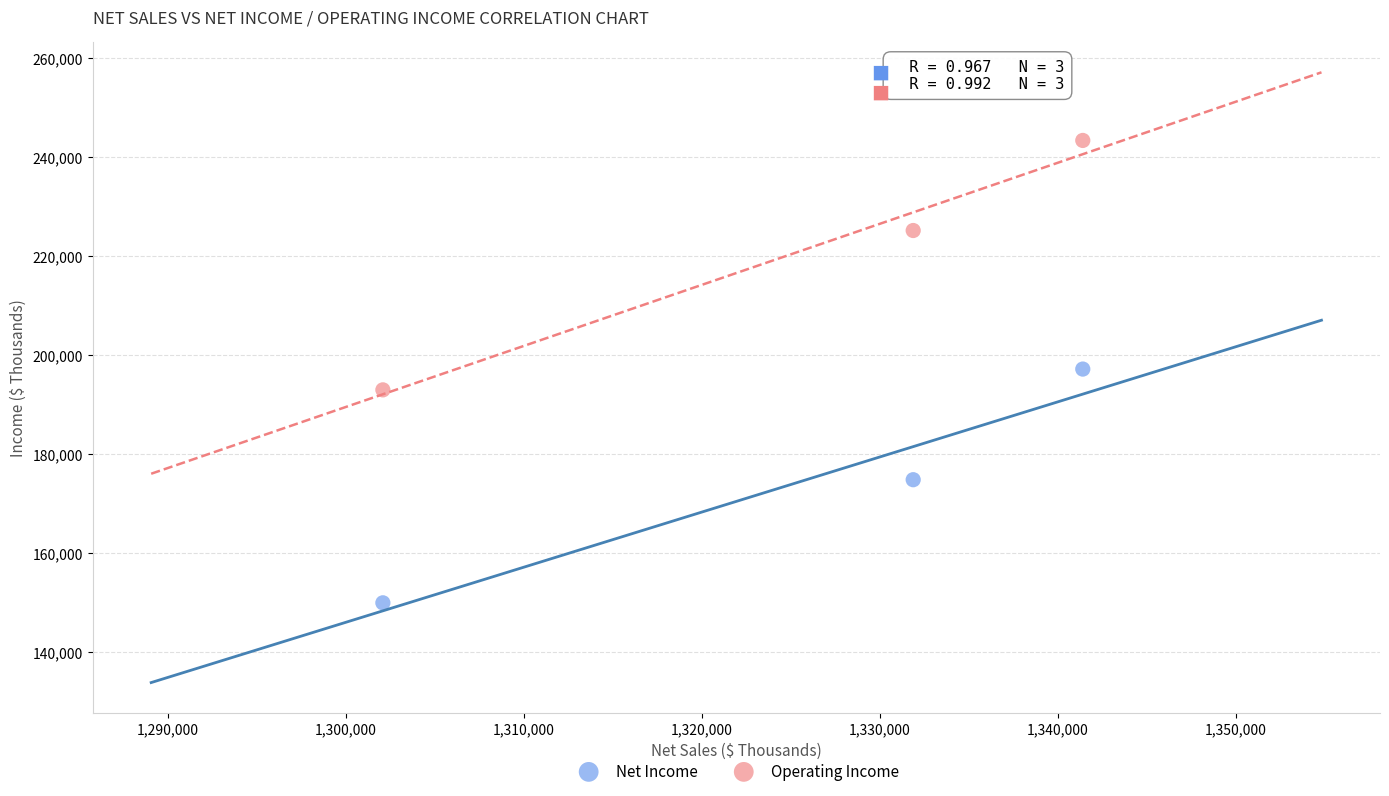

Which series contains the highest Y value?

Operating Income